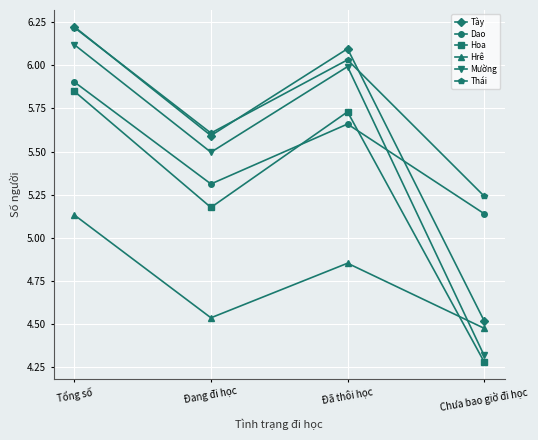

At how many categories does at least one series exceed 5?

4